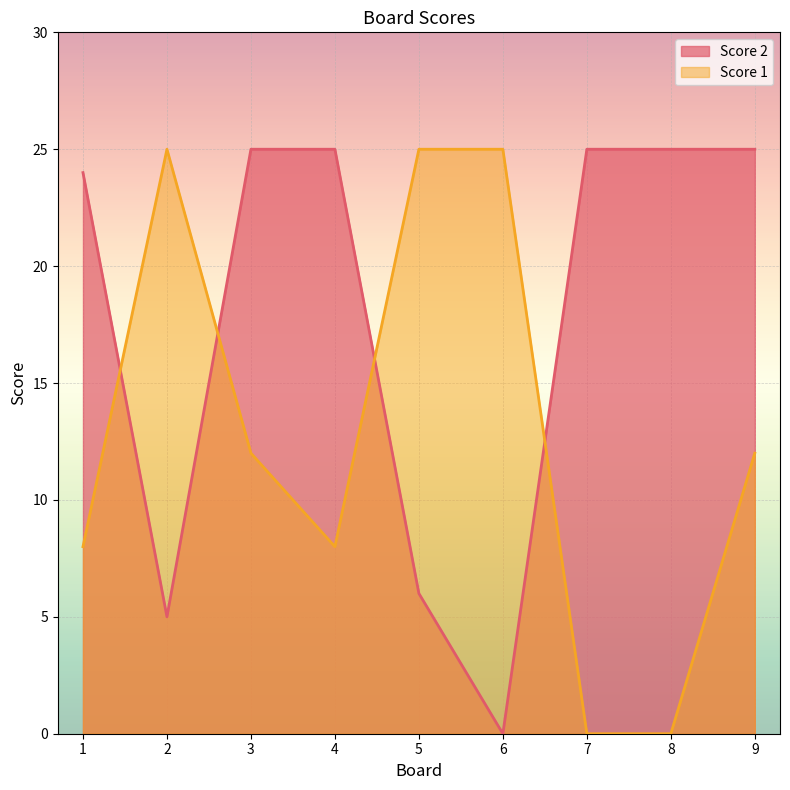

Where is the first local minimum for Score 1?

4